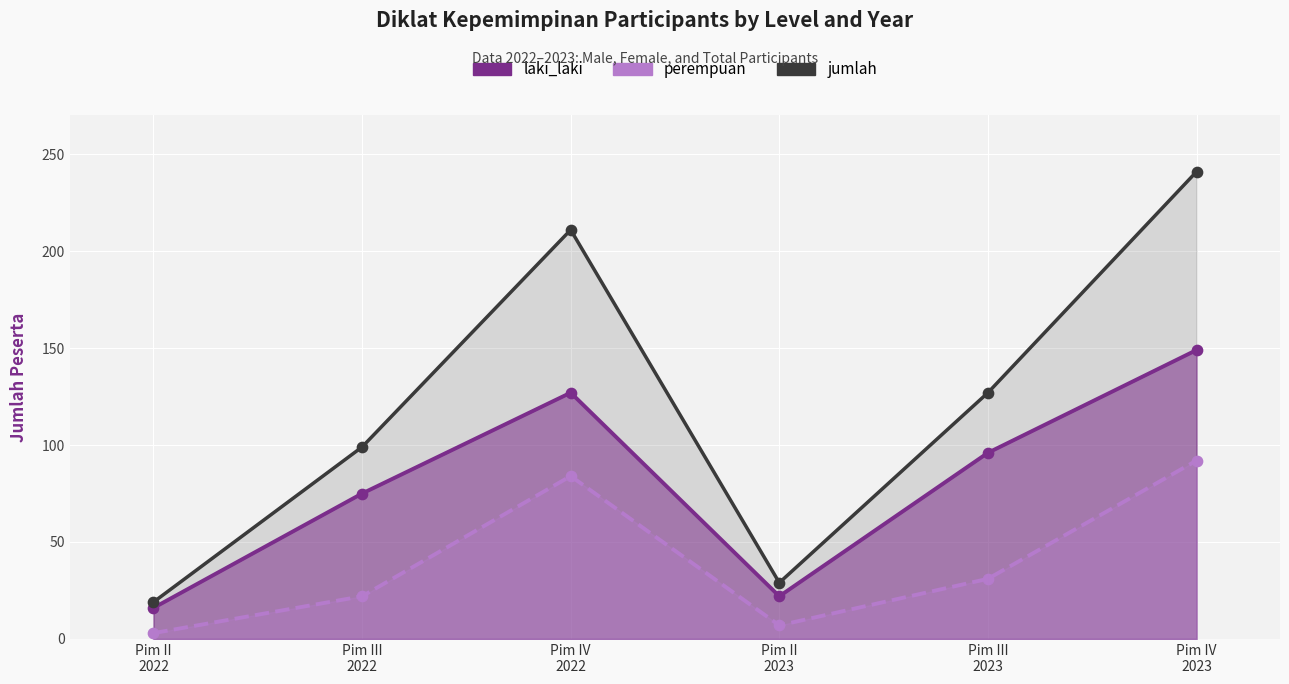

What is the total value across all series at Pim III
2022?

196